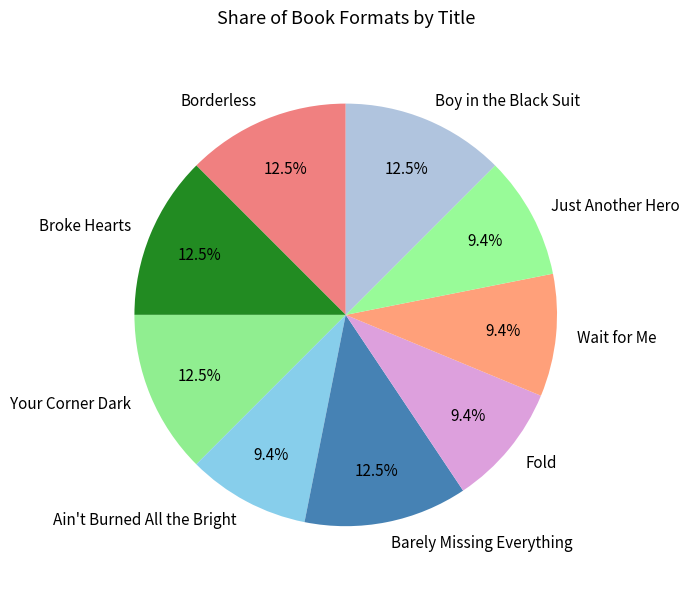

How many slices are in this pie chart?

9